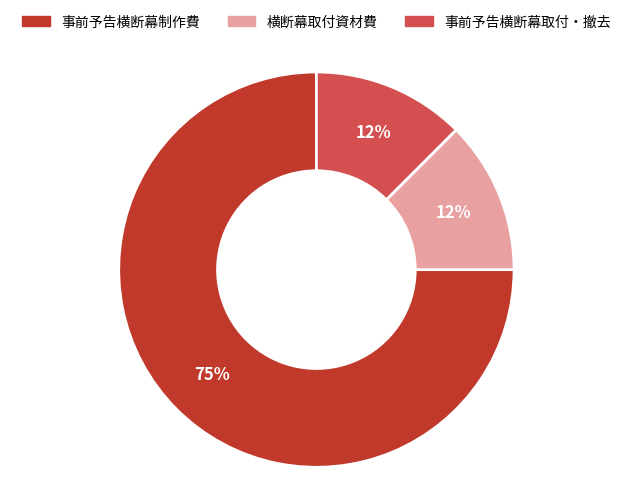

Do 事前予告横断幕取付・撤去 and 横断幕取付資材費 together represent more than half of the pie?

No